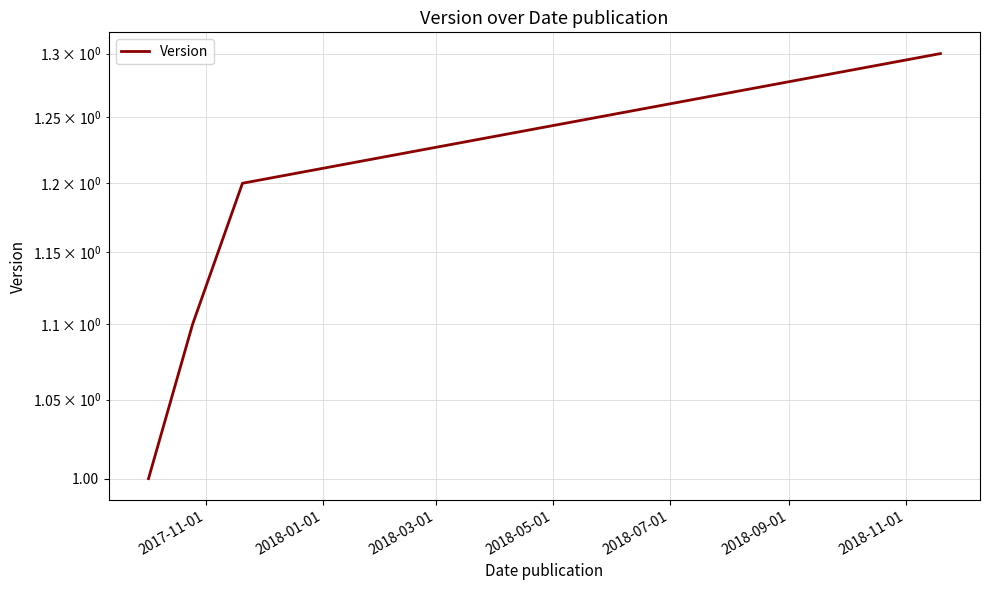

What is the value of the 3rd point from the left?

1.2